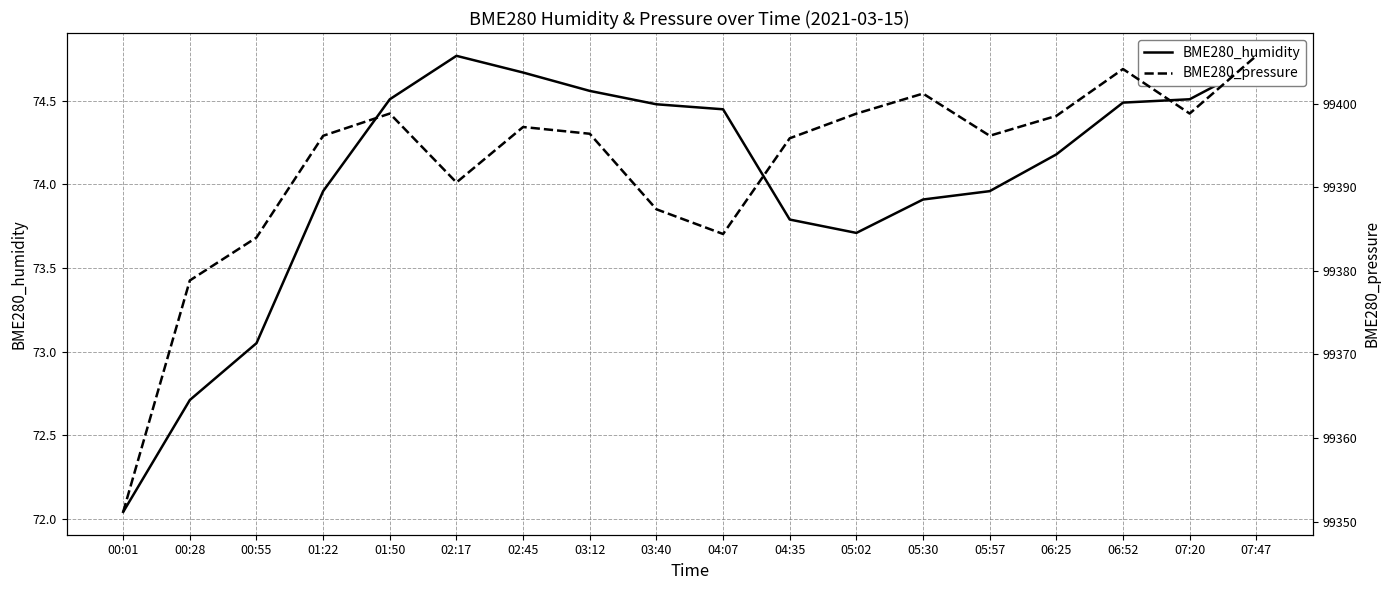

Is the value of BME280_humidity at 07:20 greater than the value of BME280_pressure at 05:57?

No